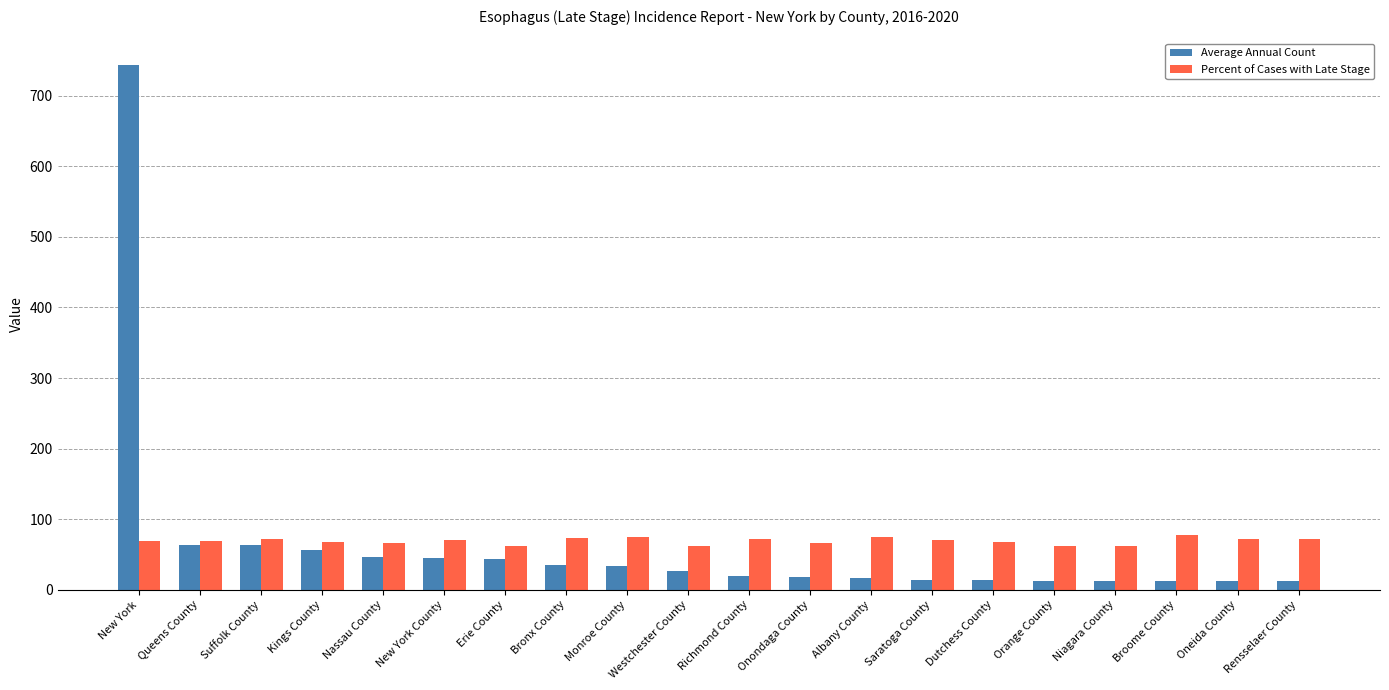

Is the value of Average Annual Count at Onondaga County greater than the value of Percent of Cases with Late Stage at Kings County?

No